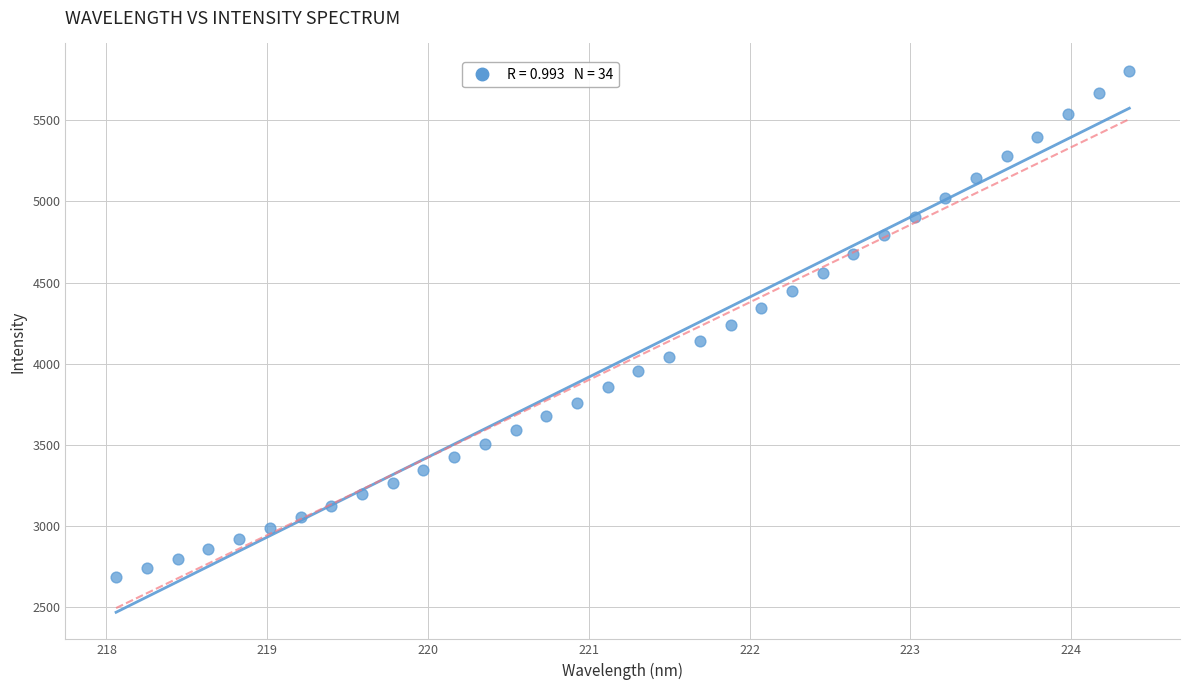

What is the range of X values (max minus min)?

6.3